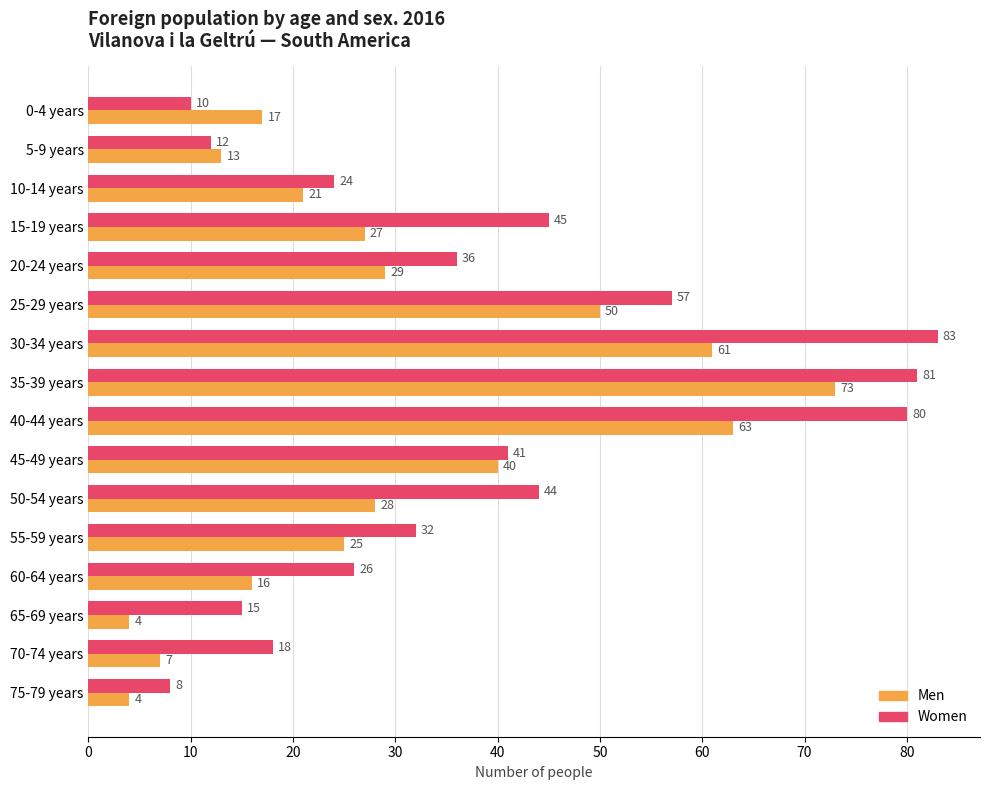

Rank the categories by Women value from highest to lowest.

30-34 years, 35-39 years, 40-44 years, 25-29 years, 15-19 years, 50-54 years, 45-49 years, 20-24 years, 55-59 years, 60-64 years, 10-14 years, 70-74 years, 65-69 years, 5-9 years, 0-4 years, 75-79 years